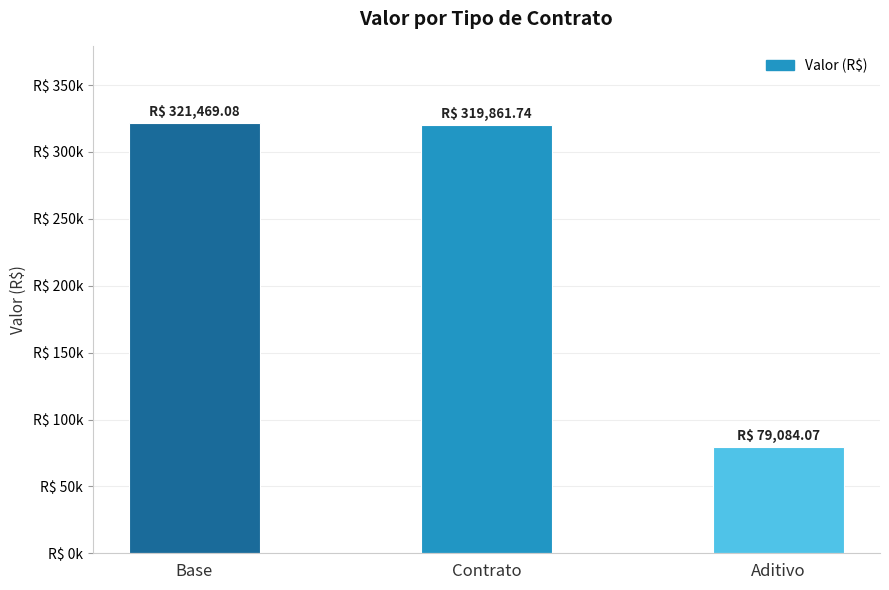

What is the difference between the maximum and minimum values?

242385.0